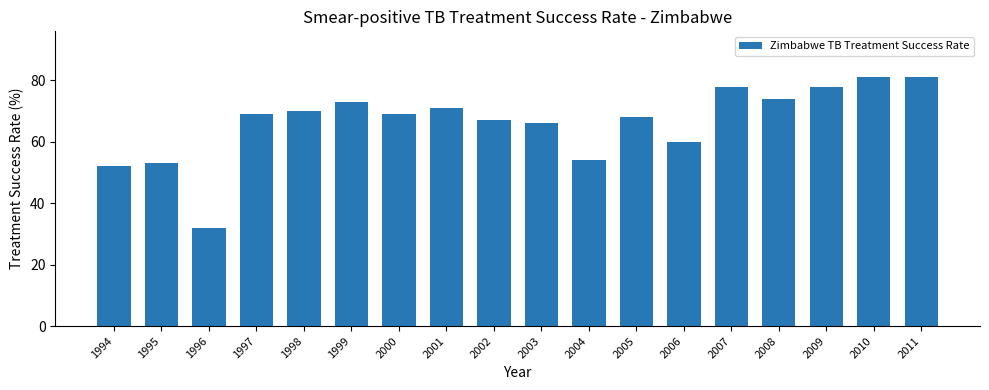

Which has a higher value, 2007 or 1998?

2007